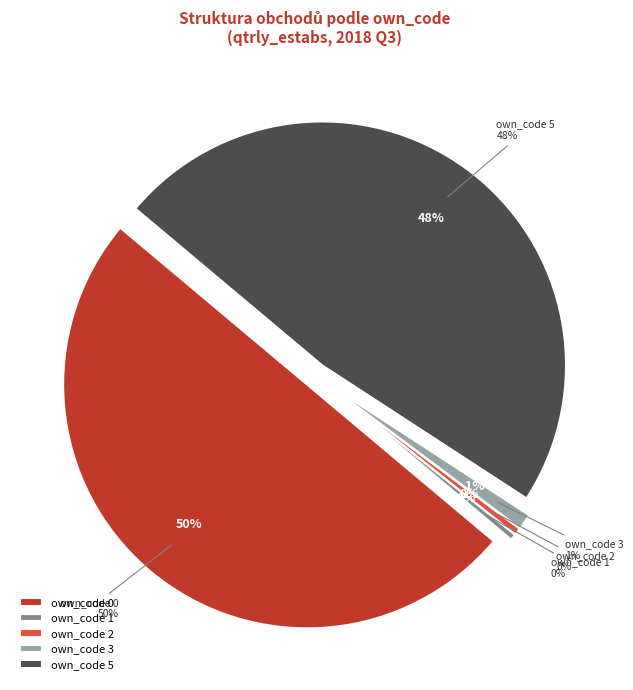

Combined, do 2 and 1 account for over 50%?

No